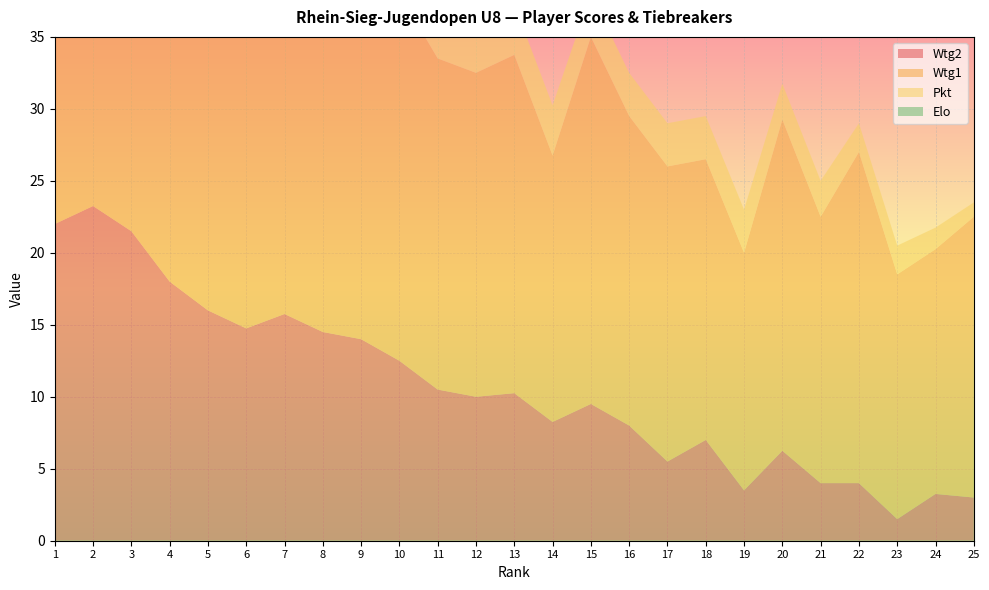

Reading left to right, transcribe all the data shown in this chart.

Wtg2: 1=22.0	2=23.2	3=21.5	4=18.0	5=16.0	6=14.8	7=15.8	8=14.5	9=14.0	10=12.5	11=10.5	12=10.0	13=10.2	14=8.2	15=9.5	16=8.0	17=5.5	18=7.0	19=3.5	20=6.2	21=4.0	22=4.0	23=1.5	24=3.2	25=3.0
Wtg1: 1=25.0	2=28.5	3=30.0	4=26.5	5=23.5	6=28.0	7=23.0	8=26.0	9=26.0	10=25.5	11=23.0	12=22.5	13=23.5	14=18.5	15=25.5	16=21.5	17=20.5	18=19.5	19=16.5	20=23.0	21=18.5	22=23.0	23=17.0	24=17.0	25=19.5
Pkt: 1=6.0	2=5.5	3=5.0	4=5.0	5=5.0	6=4.5	7=4.5	8=4.0	9=4.0	10=4.0	11=4.0	12=4.0	13=3.5	14=3.5	15=3.0	16=3.0	17=3.0	18=3.0	19=3.0	20=2.5	21=2.5	22=2.0	23=2.0	24=1.5	25=1.0
Elo: 1=0.0	2=861.0	3=781.0	4=0.0	5=791.0	6=897.0	7=0.0	8=0.0	9=864.0	10=0.0	11=0.0	12=0.0	13=0.0	14=0.0	15=0.0	16=0.0	17=0.0	18=0.0	19=0.0	20=0.0	21=0.0	22=0.0	23=0.0	24=0.0	25=0.0